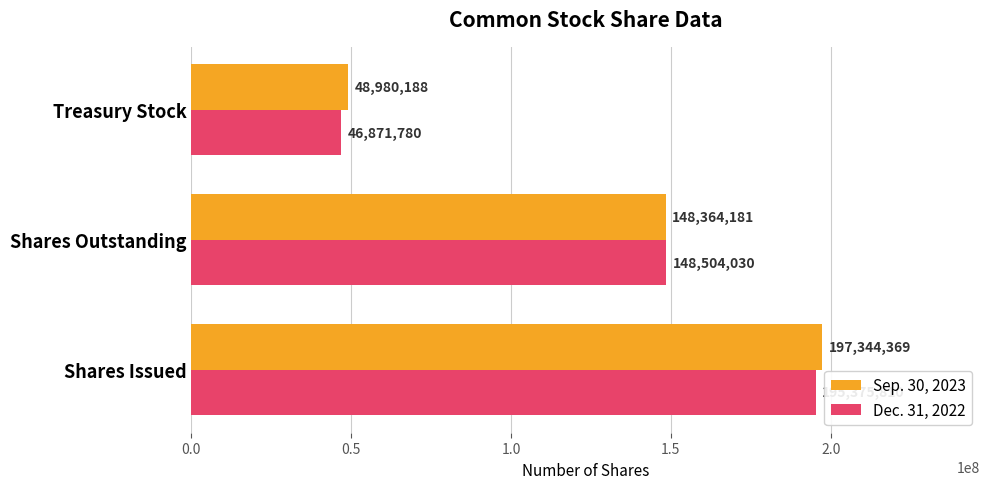

What is the minimum value for Sep. 30, 2023?

48980188